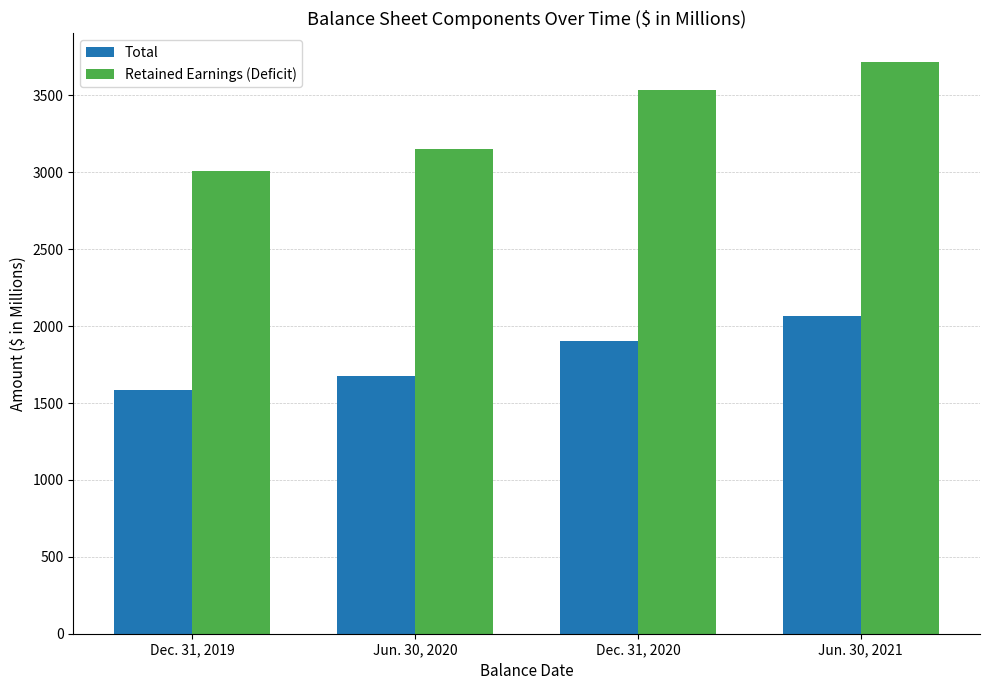

What is the difference between the maximum and minimum values in the Total series?

479